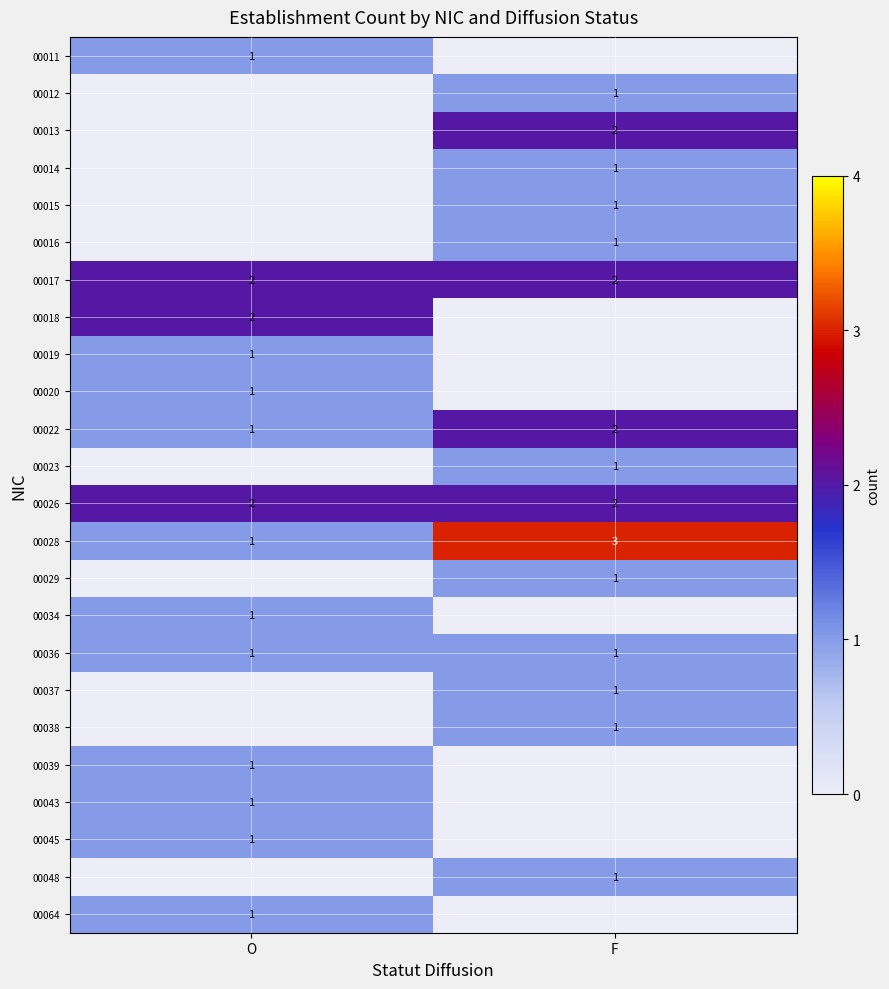

True or false: 00026 has a value of 2 at O.

True